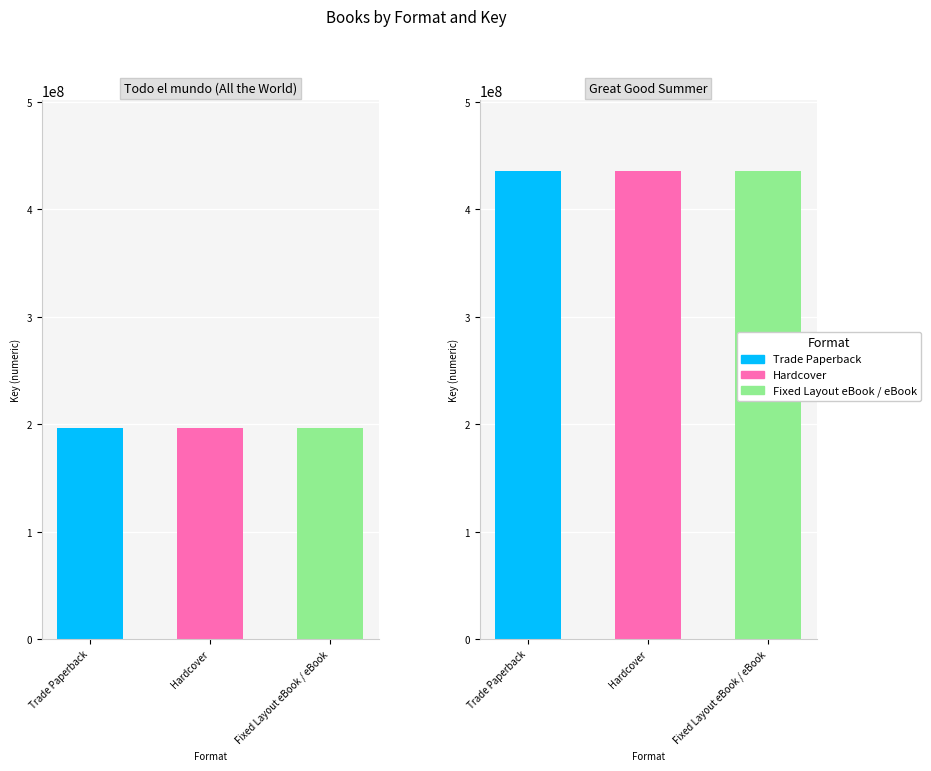

The Hardcover series shows 436100649 at 1. True or false?

True